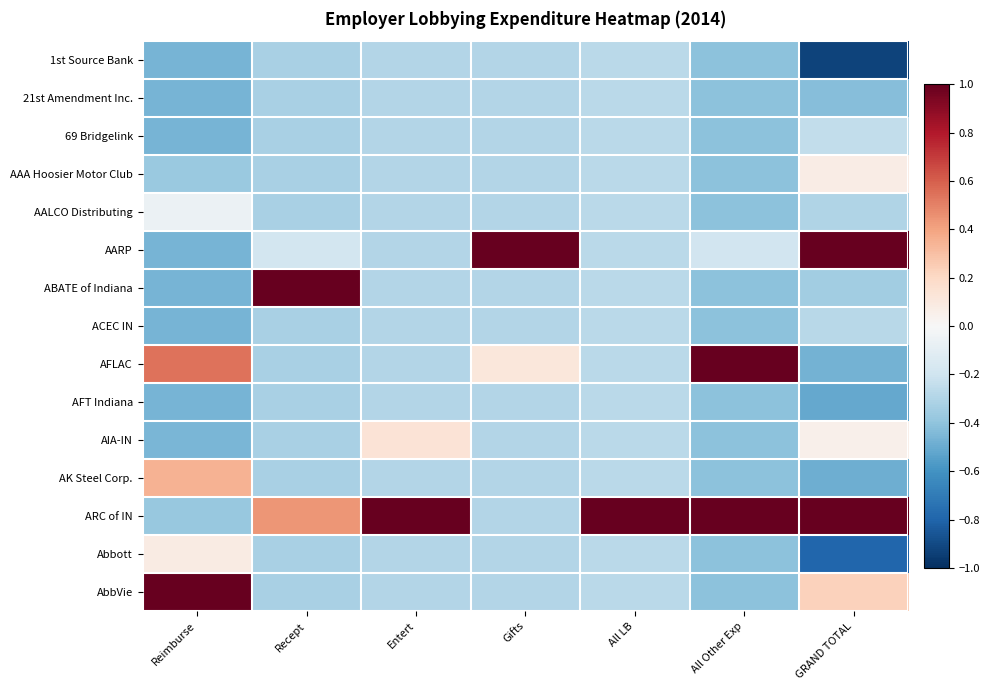

Count the number of data series in this chart.

15